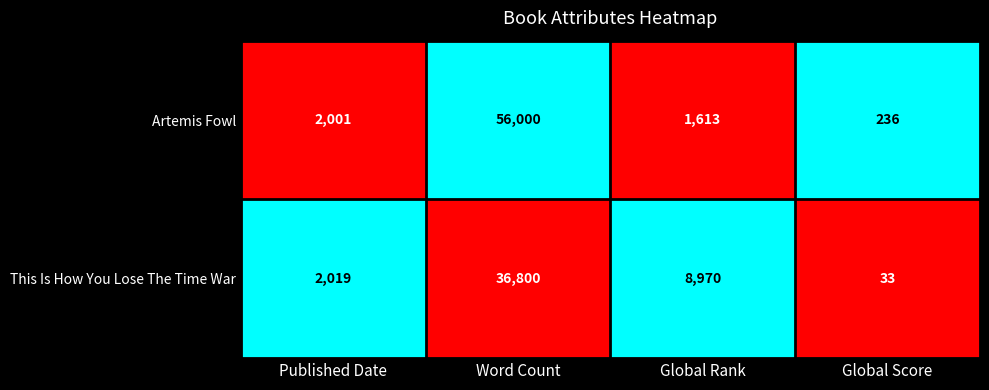

At which label is Artemis Fowl closest to 28118?

Published Date